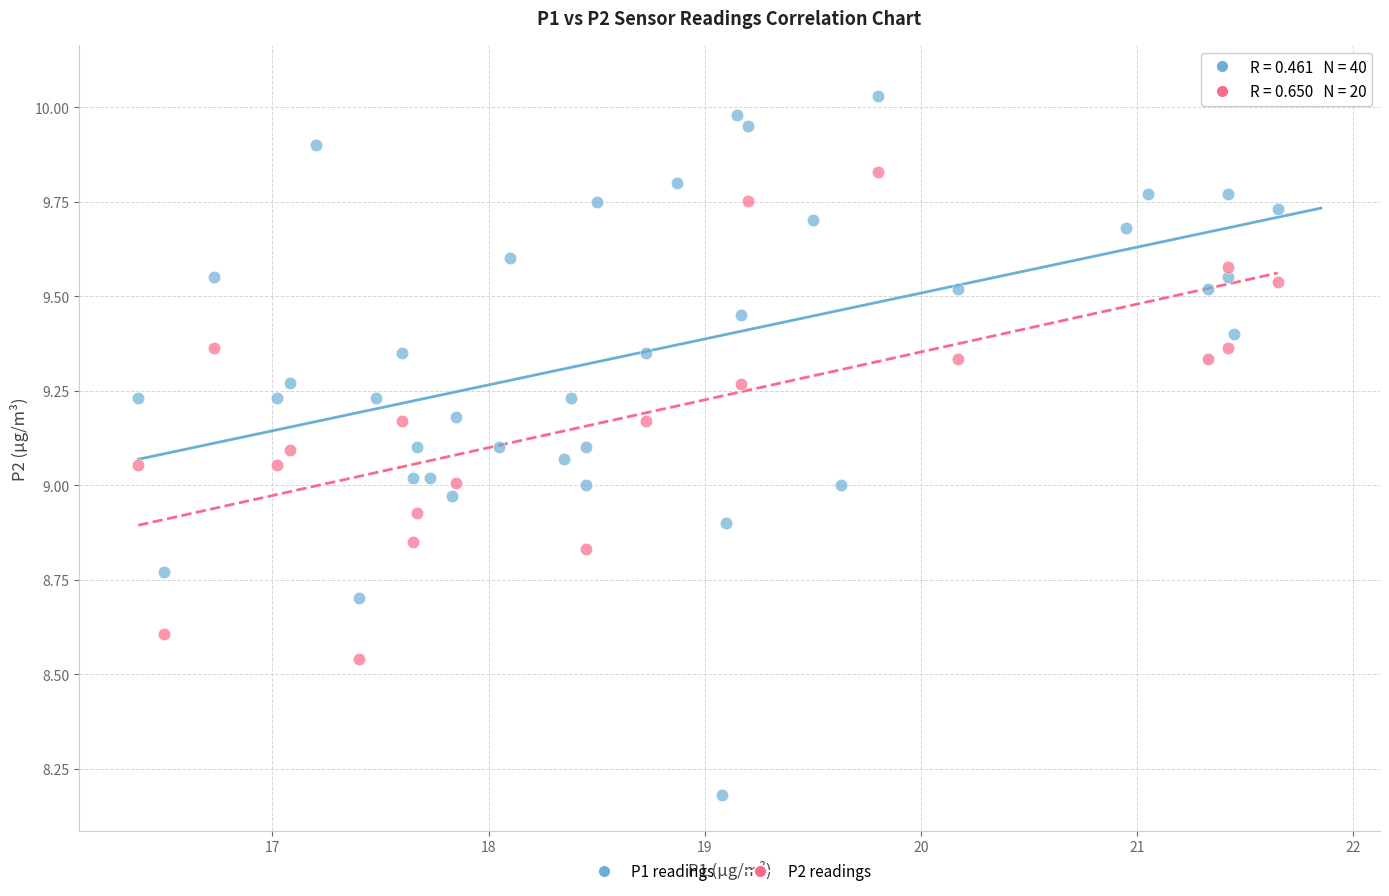

Which series has the widest spread of Y values?

P1 readings